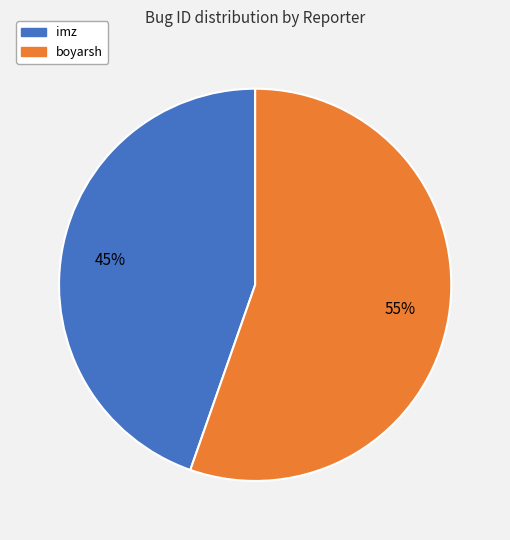

Is it true that boyarsh is 45% of the pie?

False